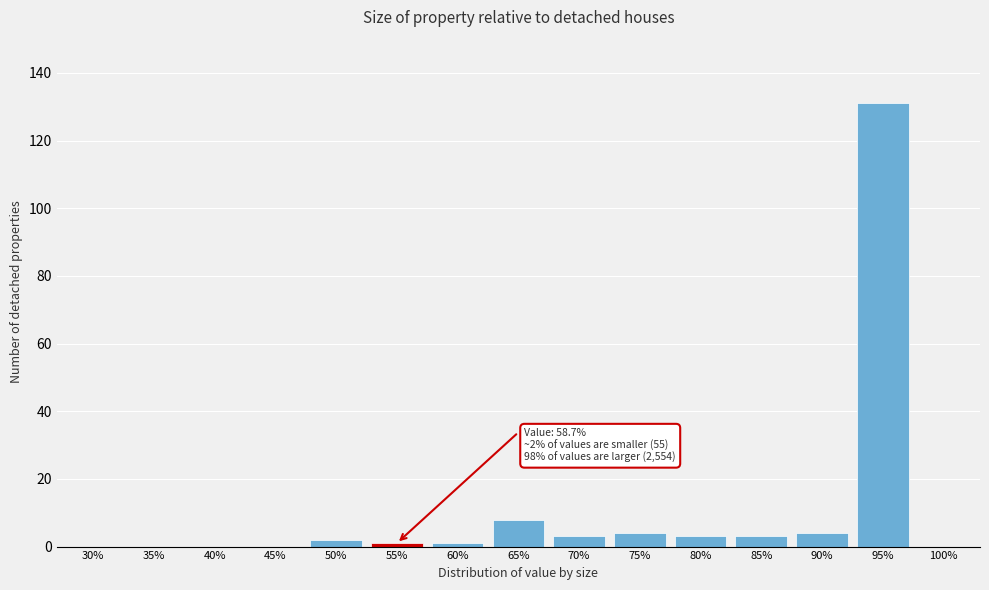

Reading left to right, extract all data points from this chart.

30%=0	35%=0	40%=0	45%=0	50%=2	55%=1	60%=1	65%=8	70%=3	75%=4	80%=3	85%=3	90%=4	95%=131	100%=0